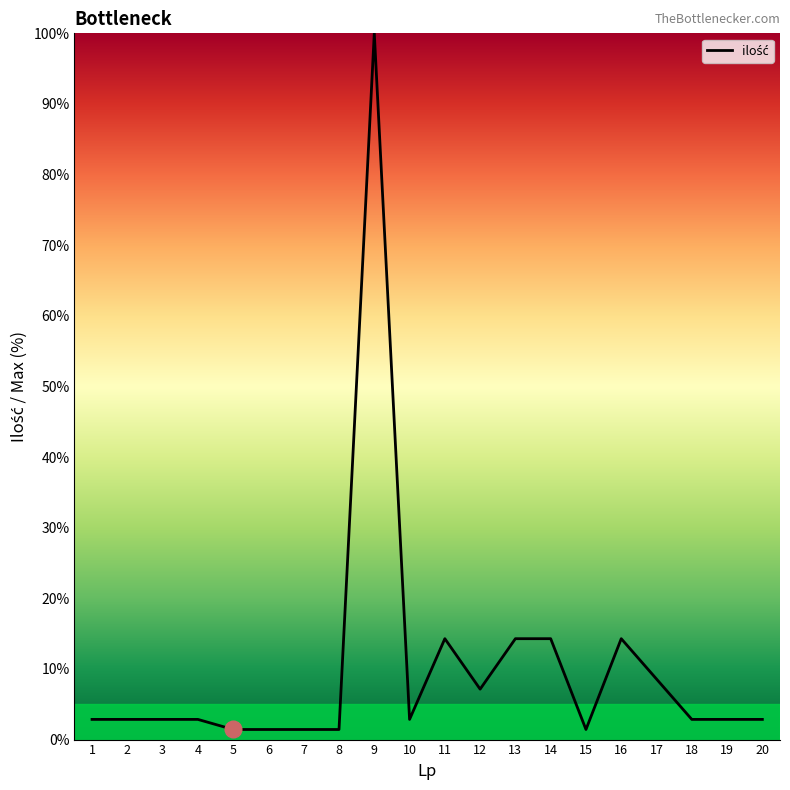

How many lines are shown in the chart?

1